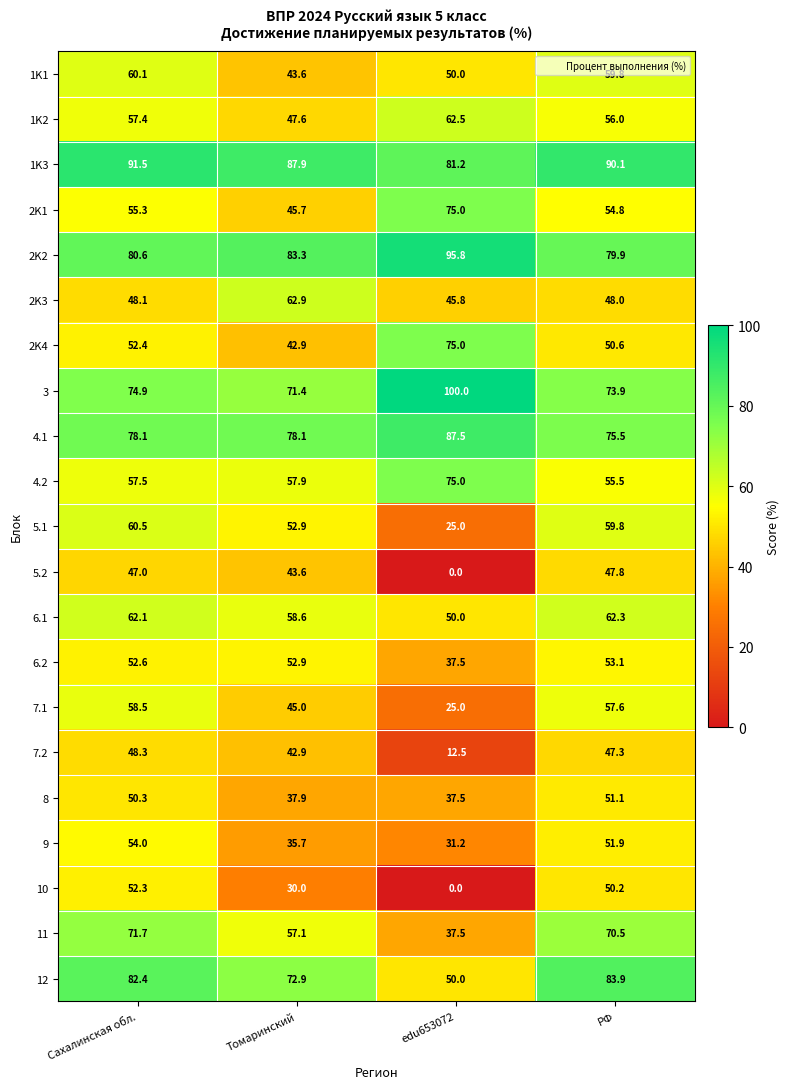

What is the average value of the 9 series?

43.2